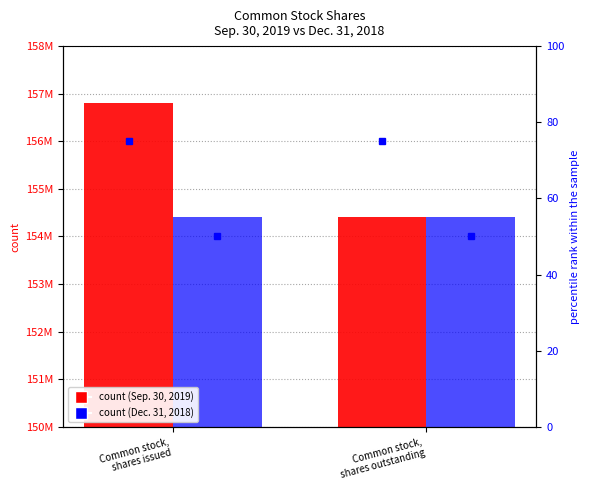

Is it true that Sep. 30, 2019 equals 156808126 at Common stock,
shares issued?

True